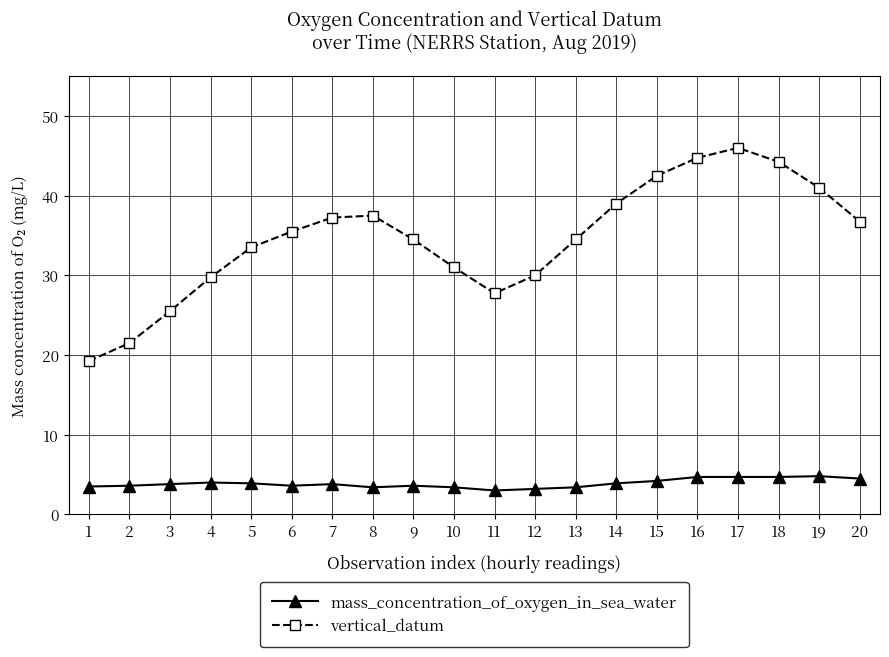

Which category has the highest value in the vertical_datum series?

17